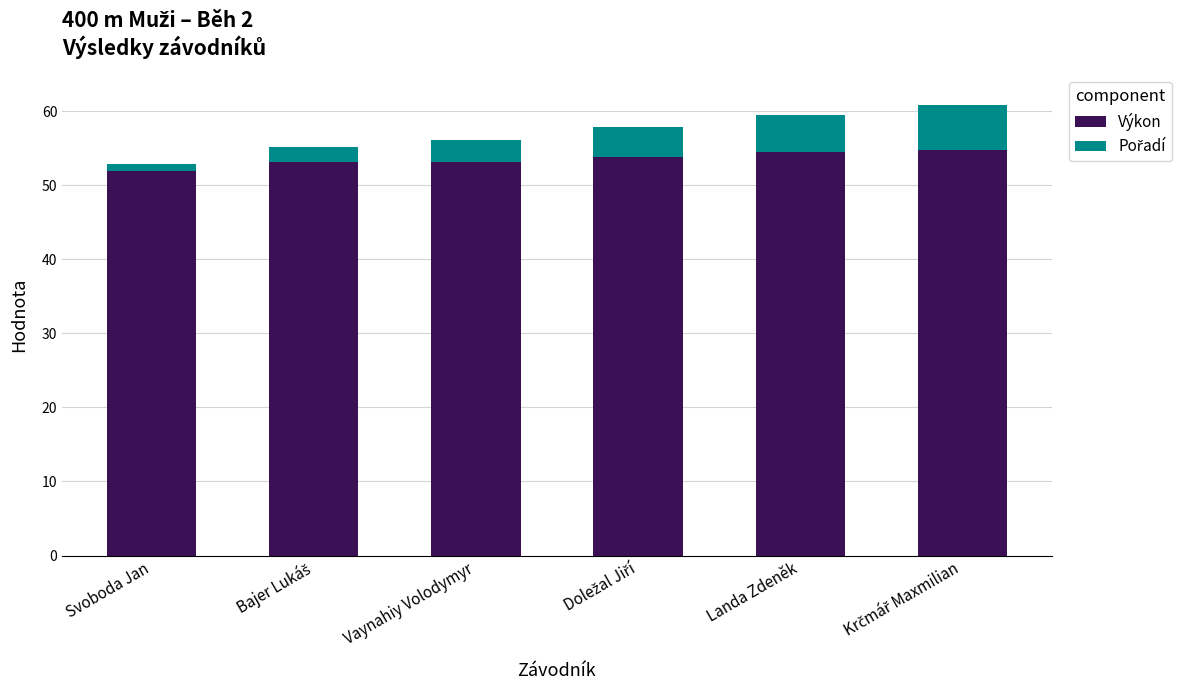

True or false: Výkon has a value of 17.1 at Svoboda Jan.

False